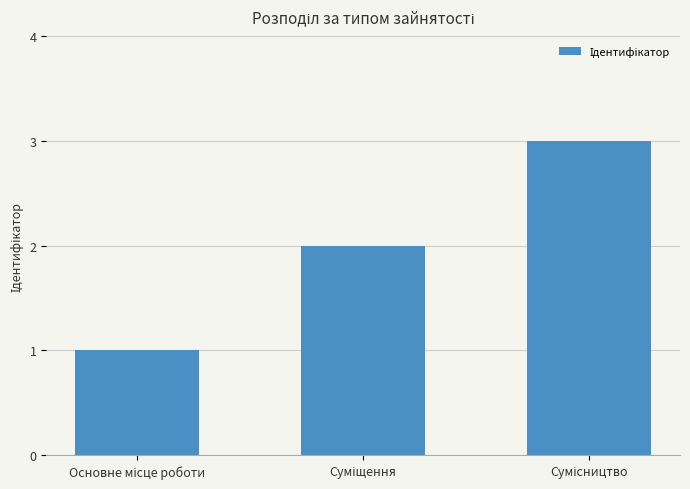

What is the minimum value shown in the chart?

1